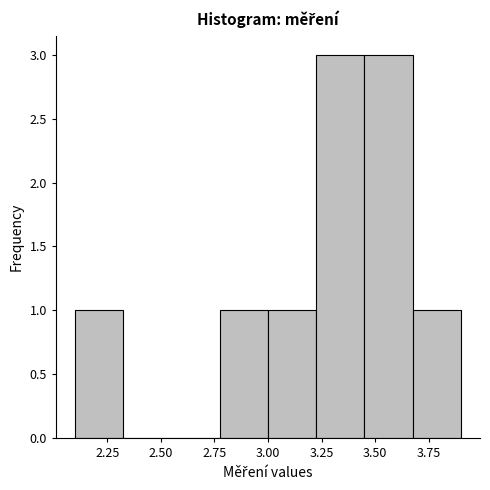

What is the height of the bar covering 3.225 to 3.450 on the x-axis? Neither the bar edges nor the heights are printed on the chart, so give them approximately, as read against the axes.

3